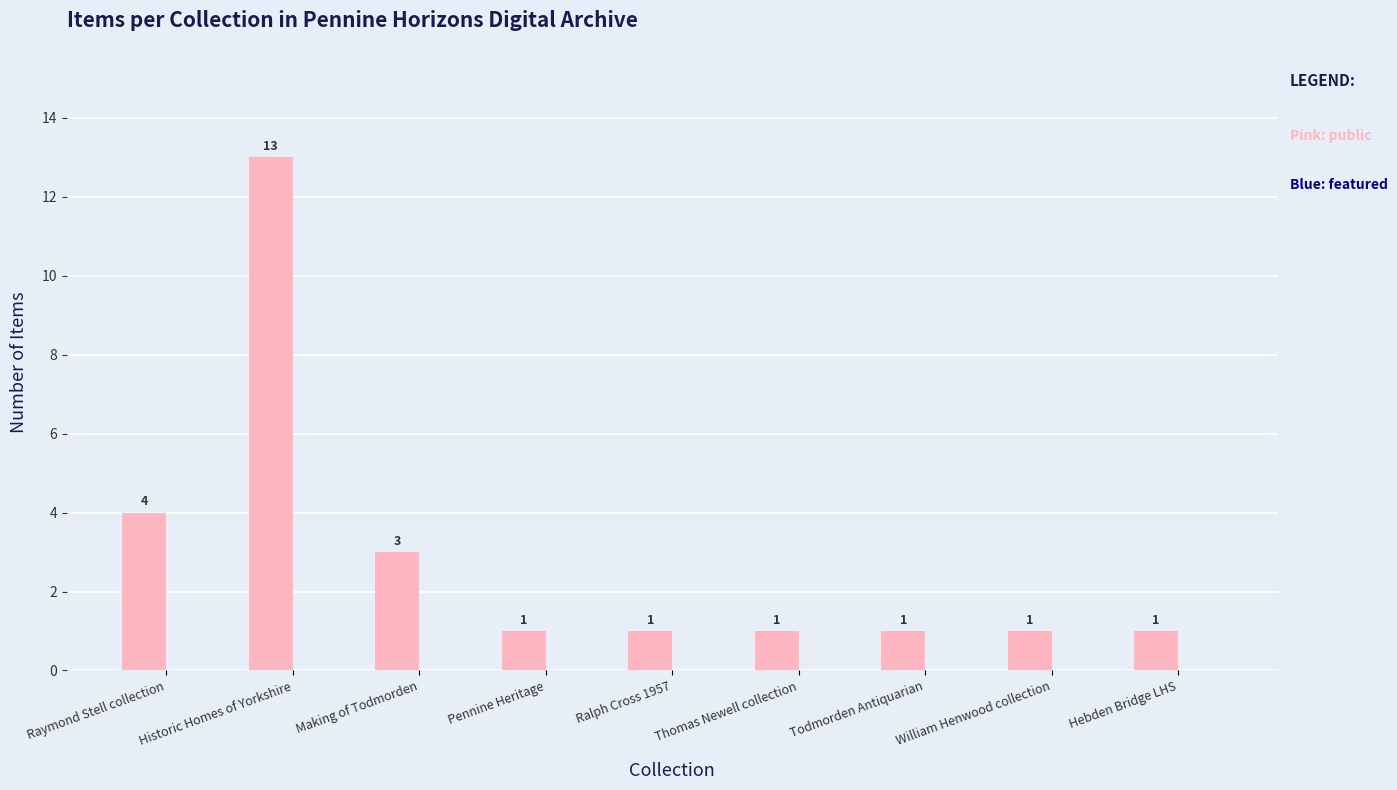

What is the label of the 6th bar from the left?

Thomas Newell collection